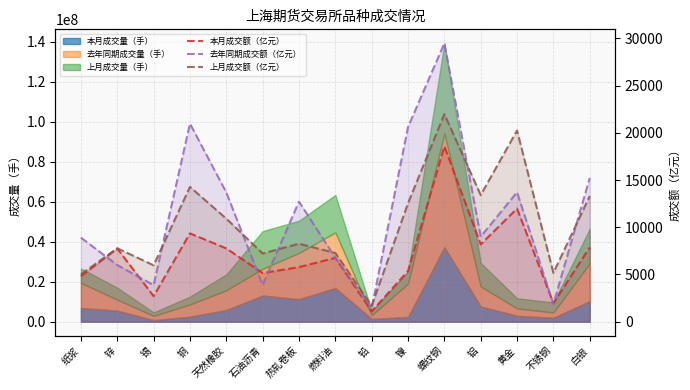

True or false: 上月成交额（亿元） and 本月成交额（亿元） cross at least once.

False